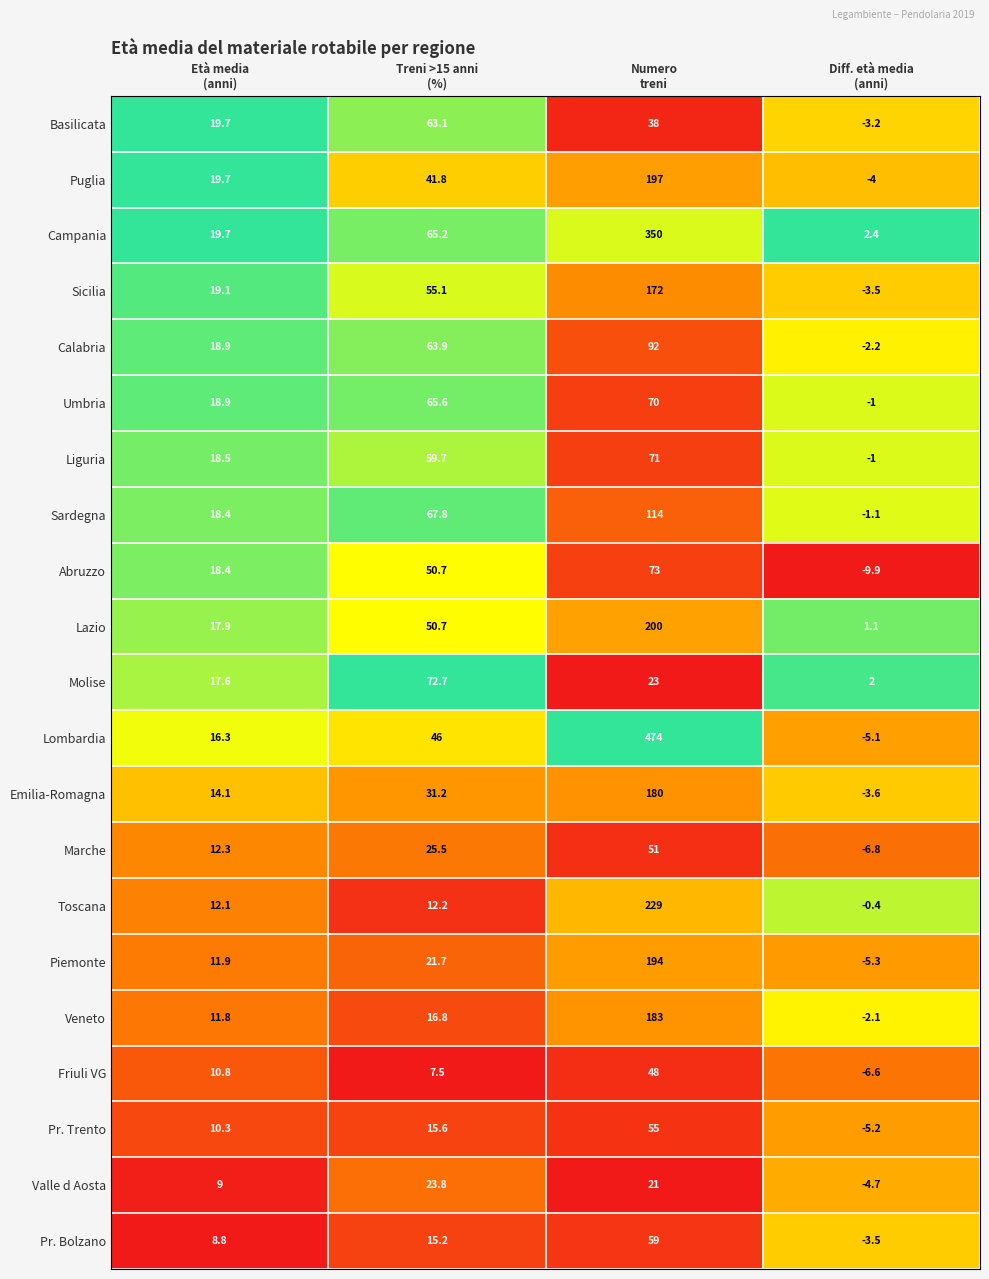

Which series changed the most between Età media
(anni) and Numero
treni?

Lombardia